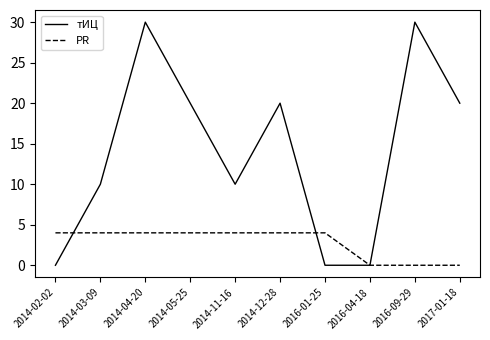

The тИЦ series shows 10 at 2014-03-09. True or false?

True